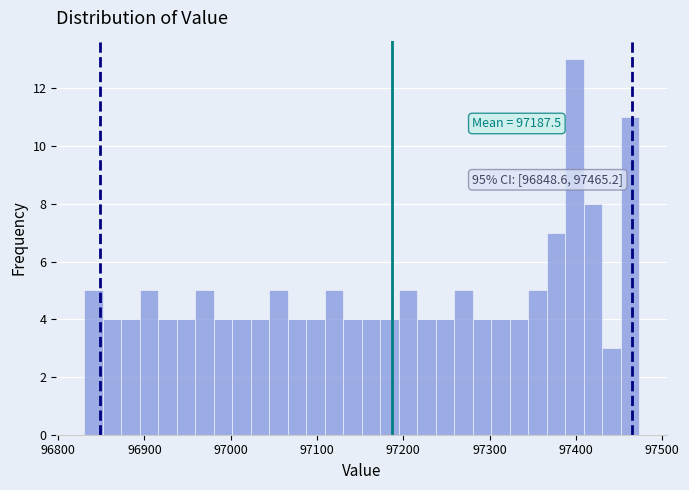

Read against the x-axis, roughly where is the centre of the tallest bar?

97400